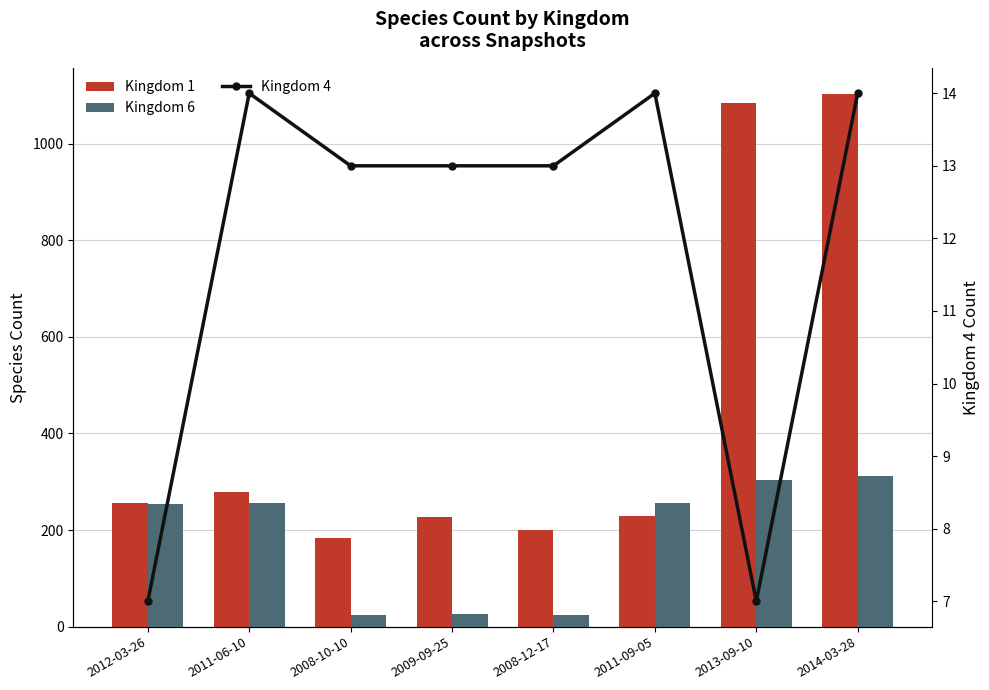

Which series has the widest spread of values?

Kingdom 1